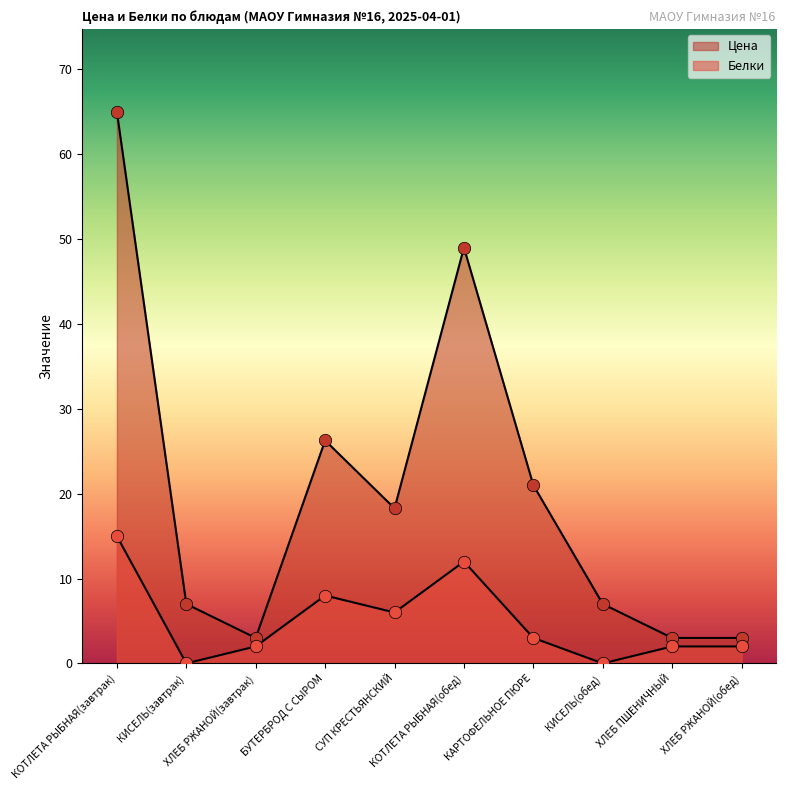

Which series has the largest total across all categories?

Цена